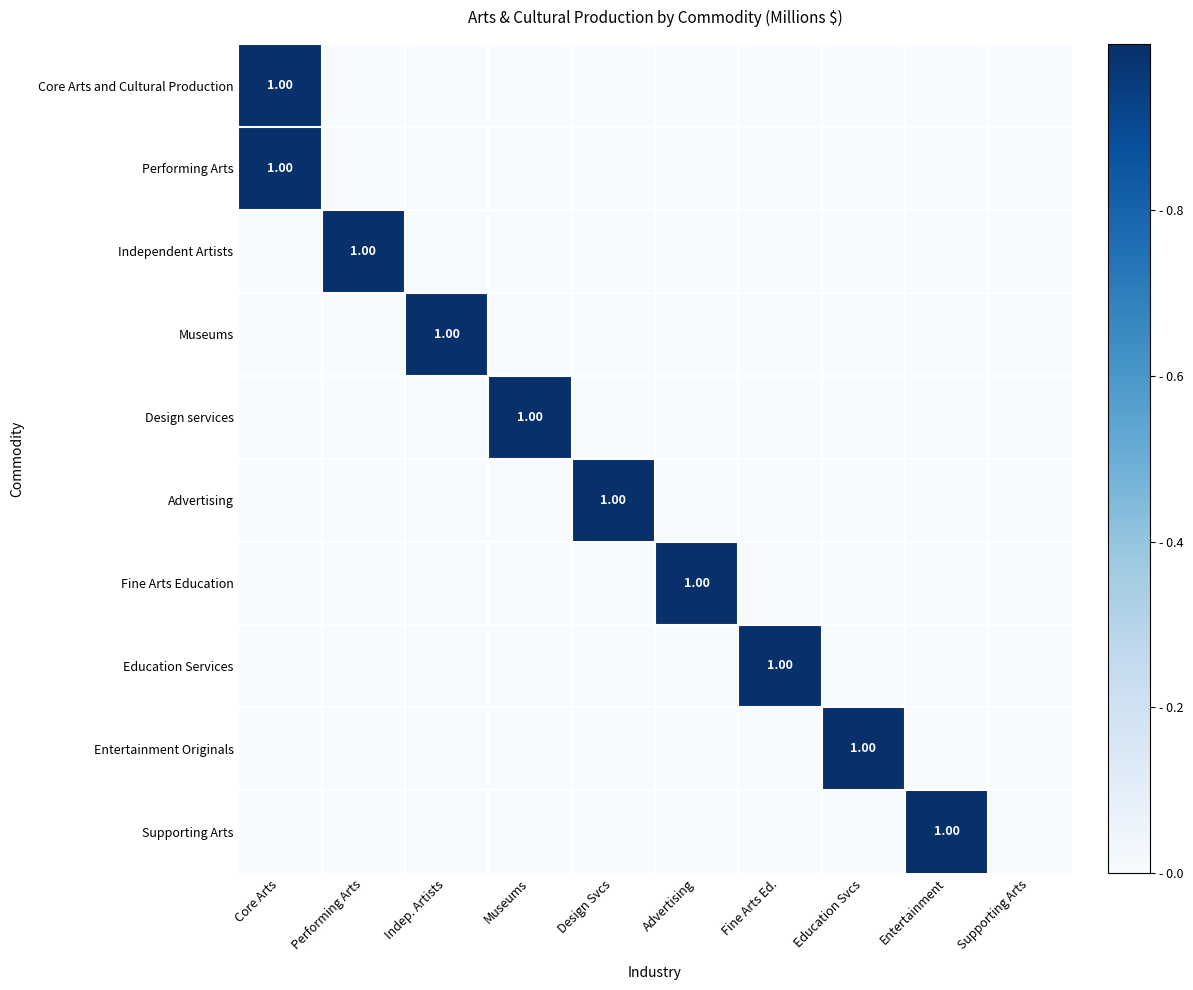

At which label does Advertising reach its peak?

Design Svcs